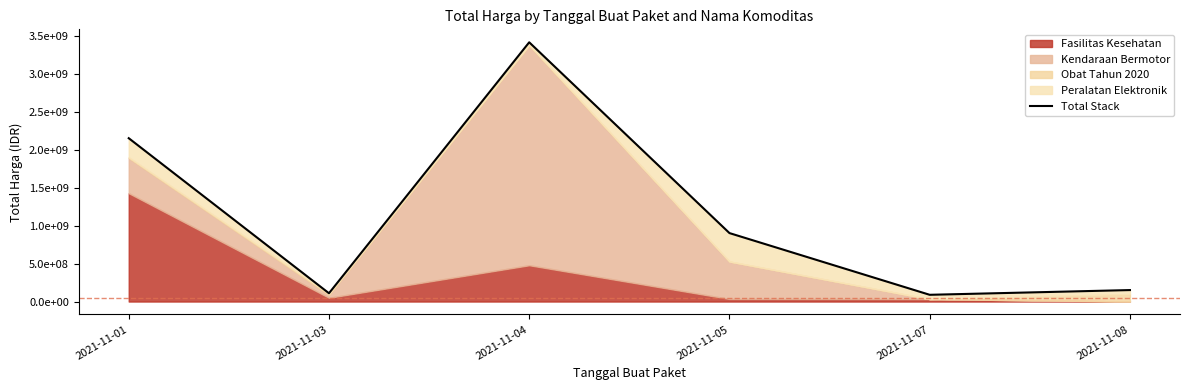

What is the value of the 1st point from the left?

2149400000